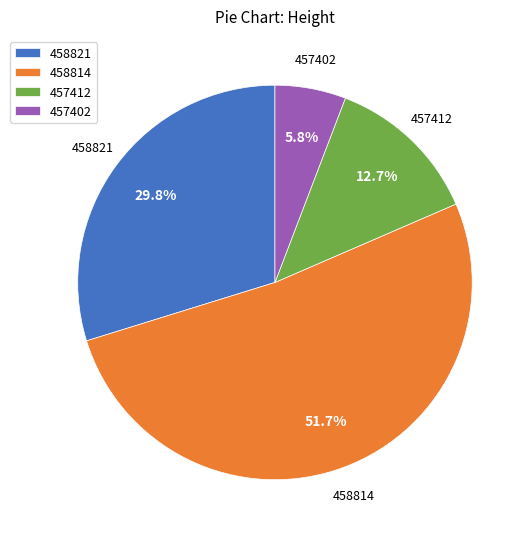

What percentage is the 457402 slice, to the nearest percent?

6%